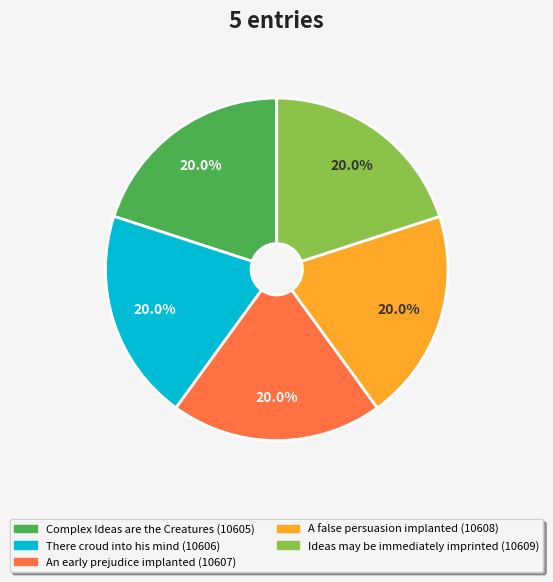

Approximately how many times larger is the value at Complex Ideas are the Creatures compared to A false persuasion implanted?

1.0